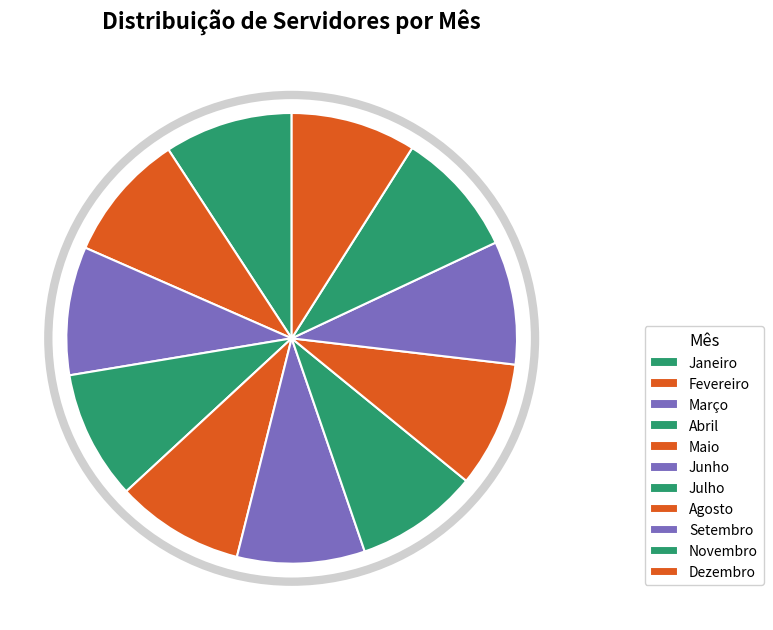

The Maio slice represents 9% of the pie. True or false?

True